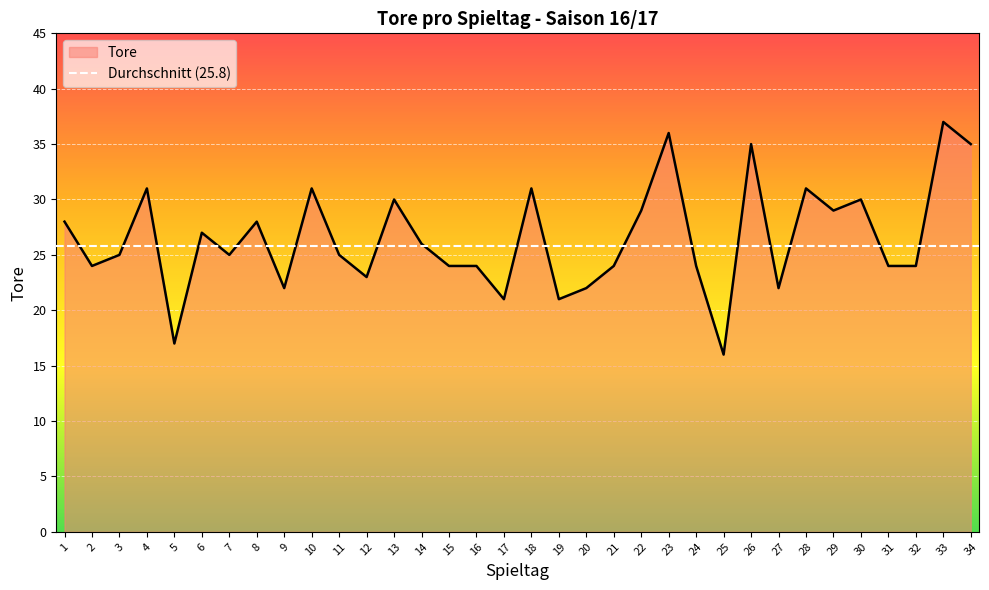

Is it true that the value at 12 is 23?

True